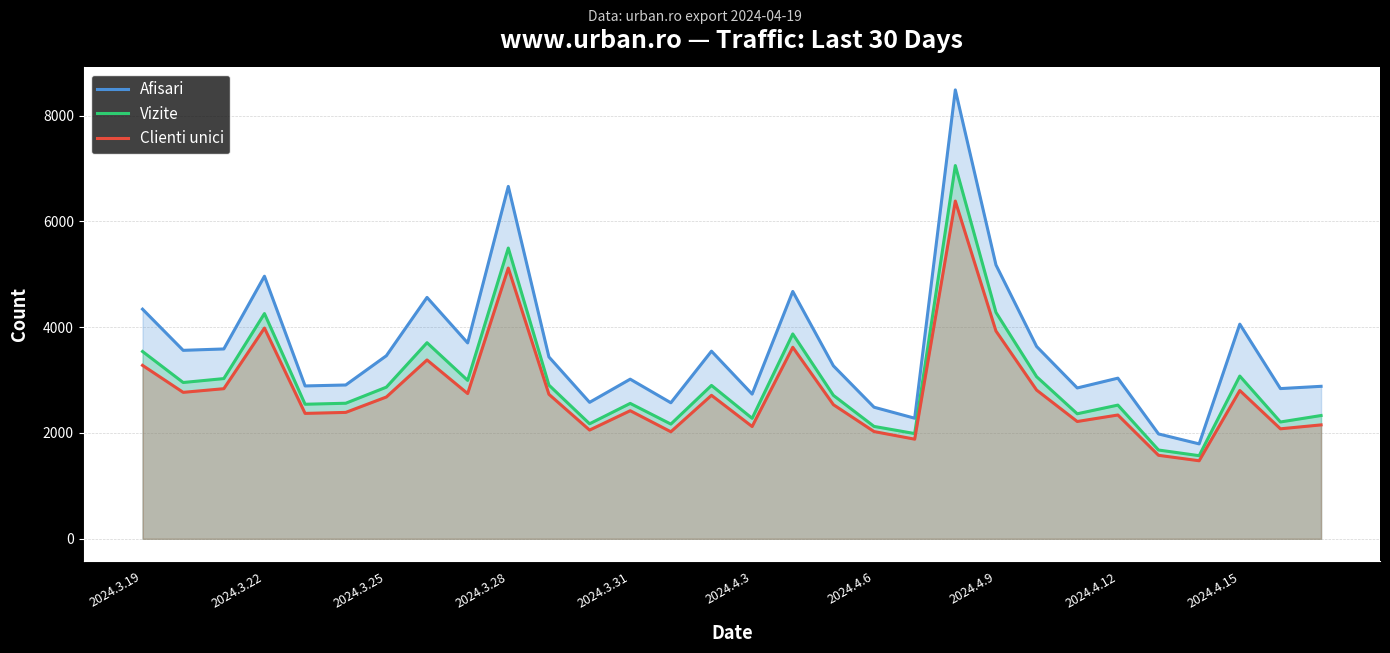

Which series has the largest range (max minus min)?

Afisari